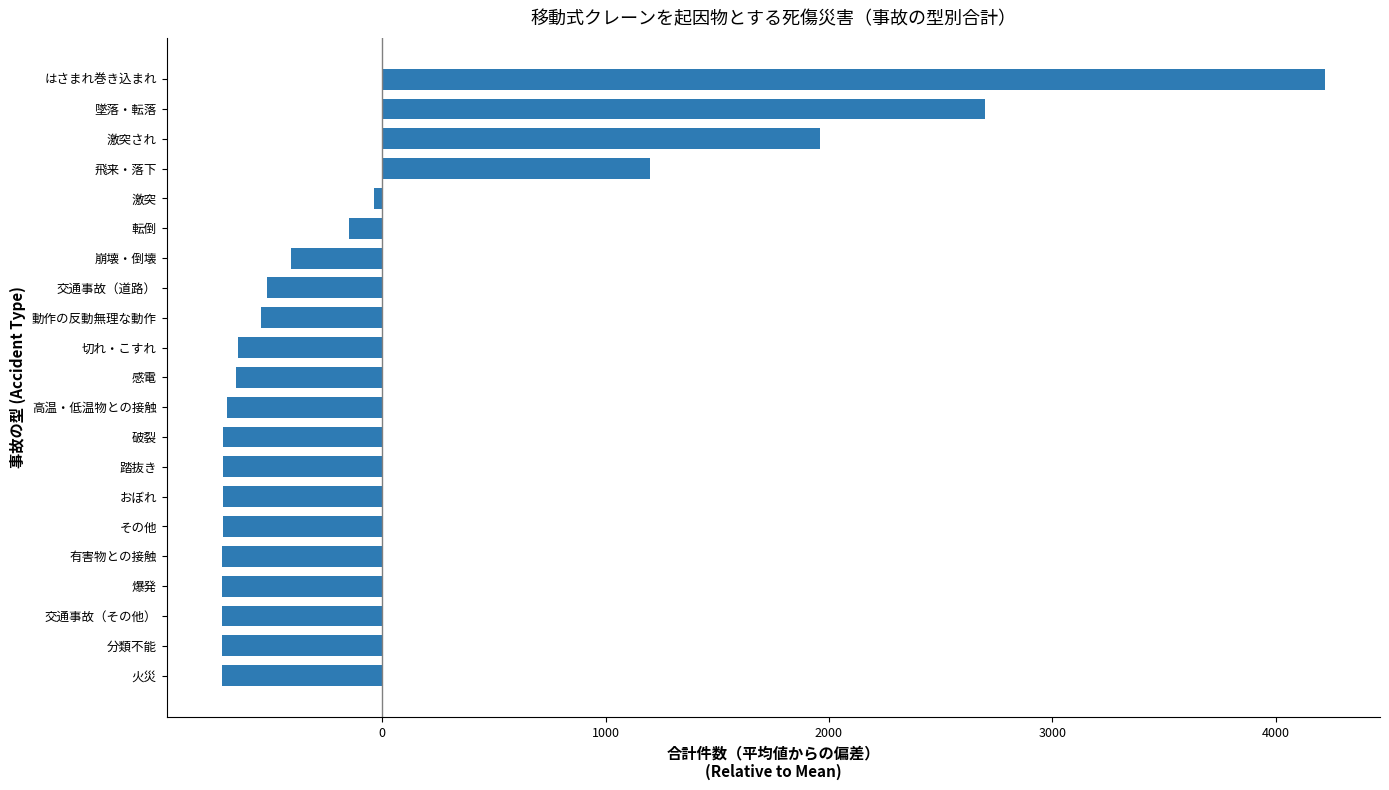

How many data points are less than -656?

11